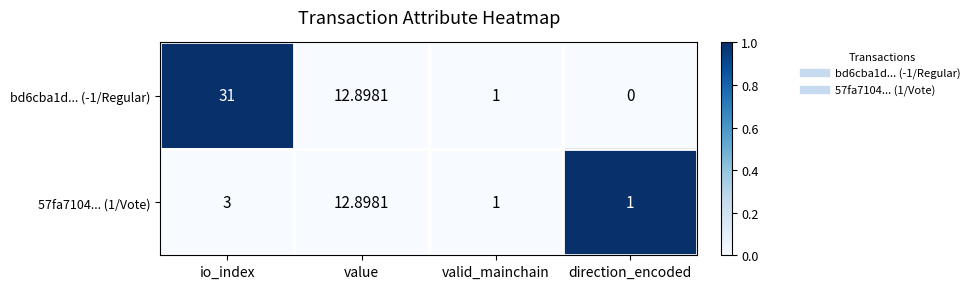

How many values in the 57fa7104... (1/Vote) series are below 3?

2